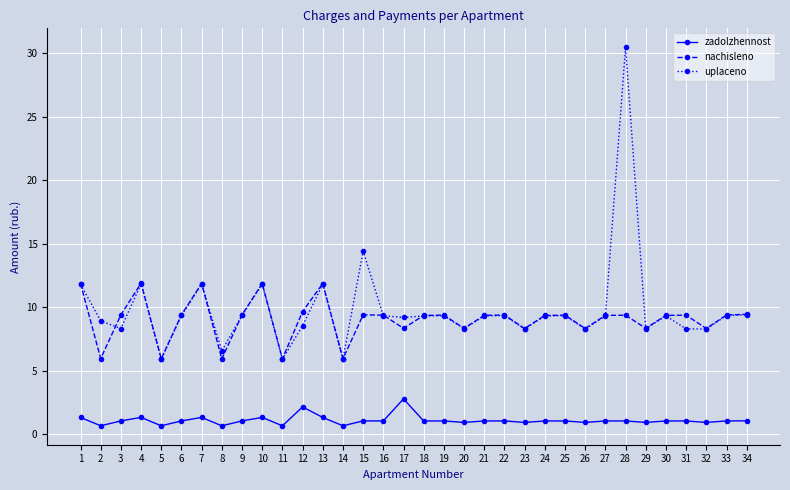

What is the difference between the second highest and minimum values in the nachisleno series?

5.9